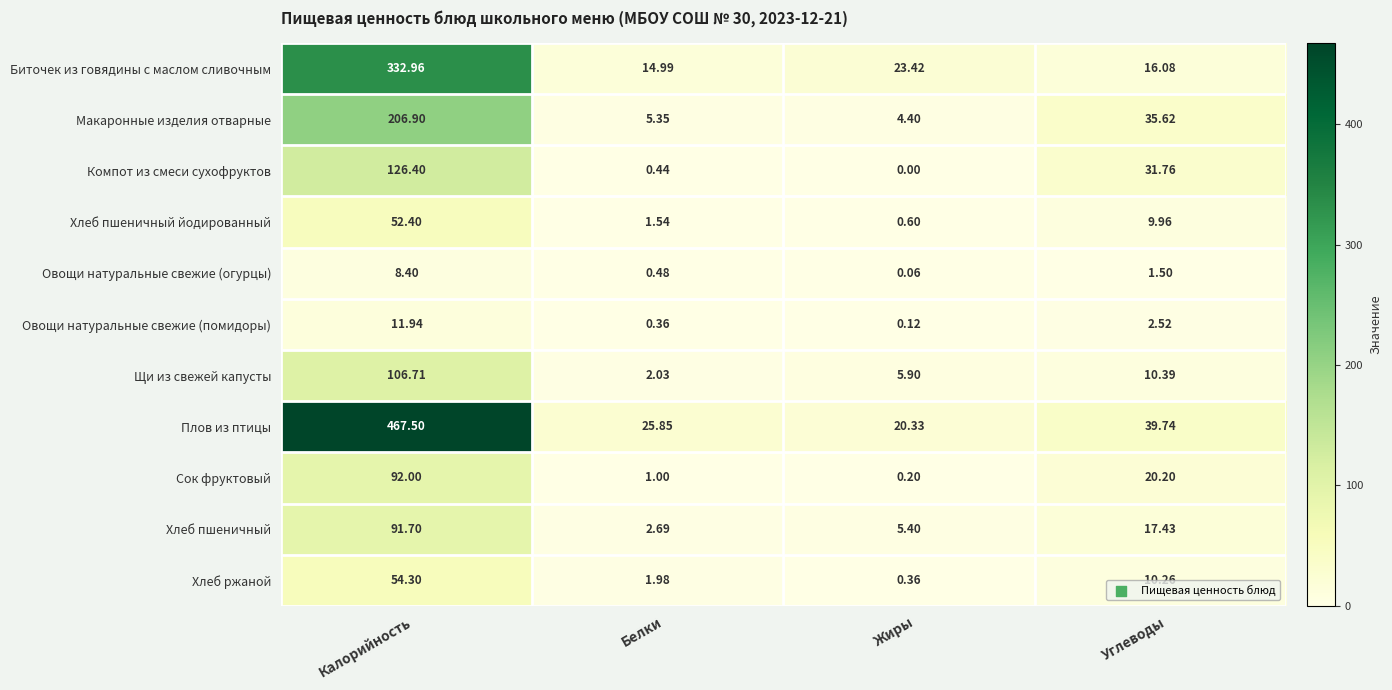

At which label does Хлеб пшеничный reach its peak?

Калорийность